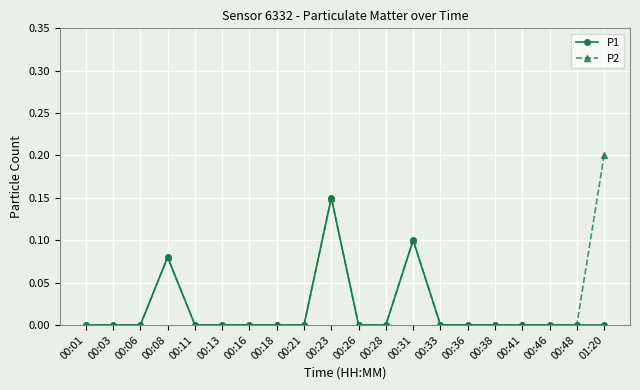

What is the difference between the maximum and second lowest values in the P2 series?

0.2